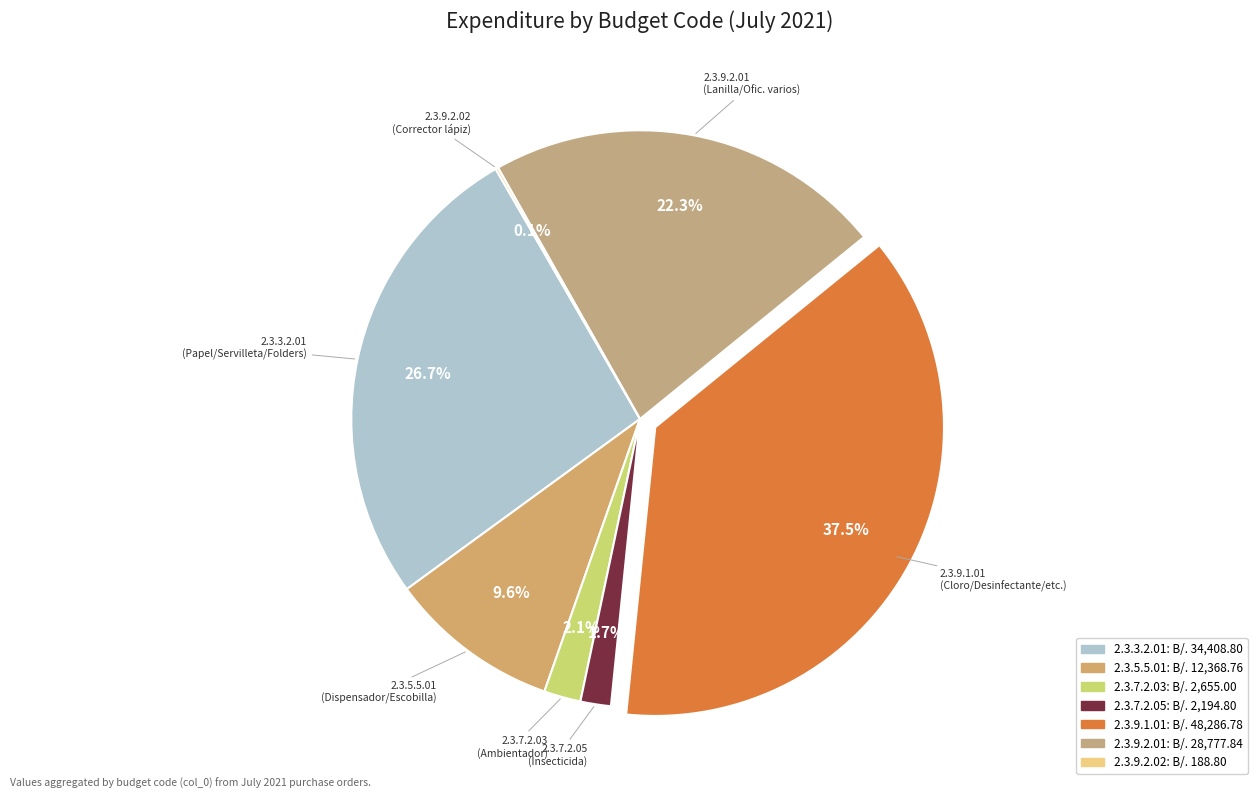

Which has a higher value, 2.3.9.1.01 or 2.3.7.2.05?

2.3.9.1.01